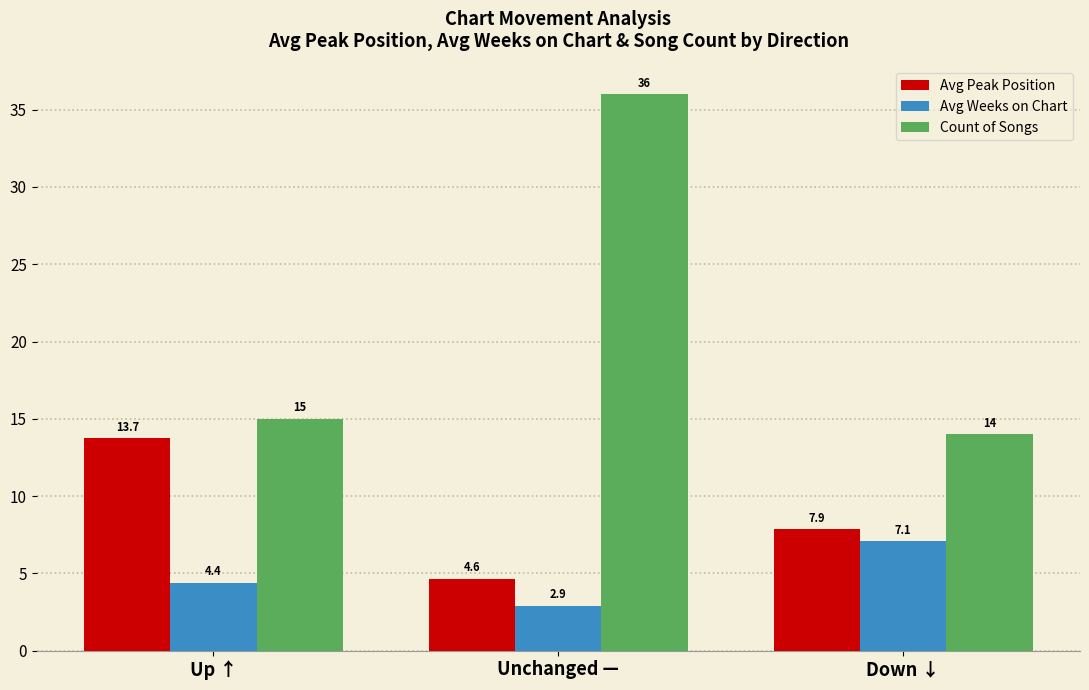

The value of Avg Peak Position at Unchanged — is 2.0. True or false?

False